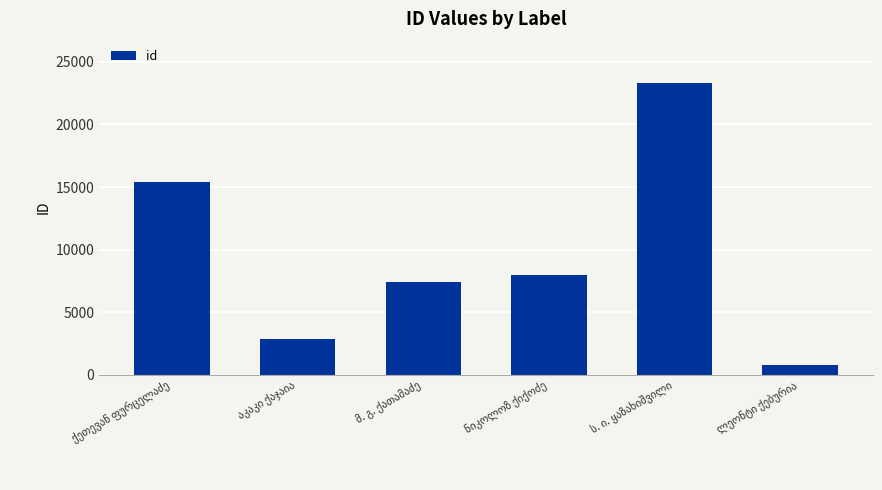

How many bars are there in total?

6